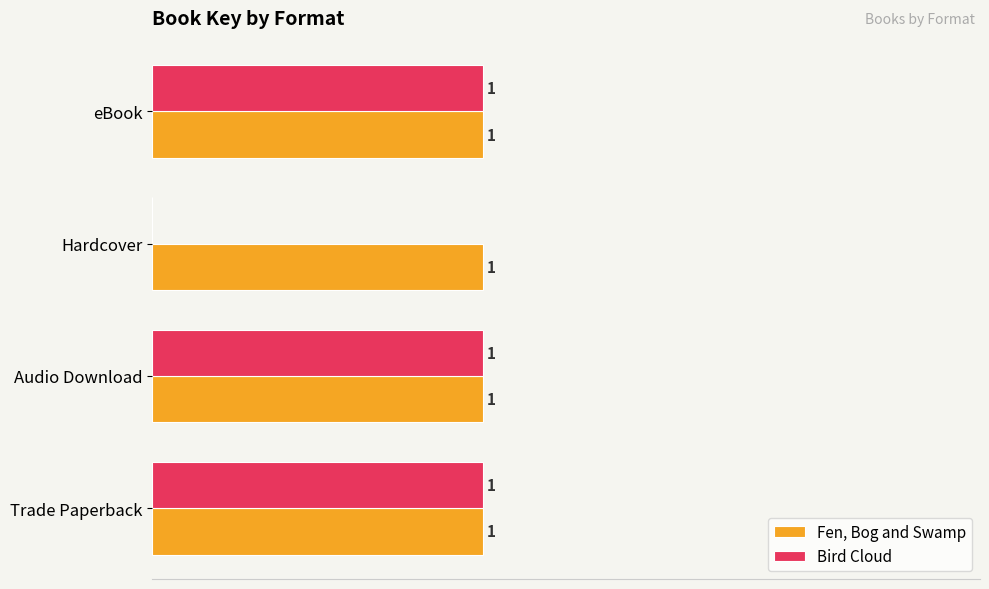

Which series has the largest total across all categories?

Fen, Bog and Swamp